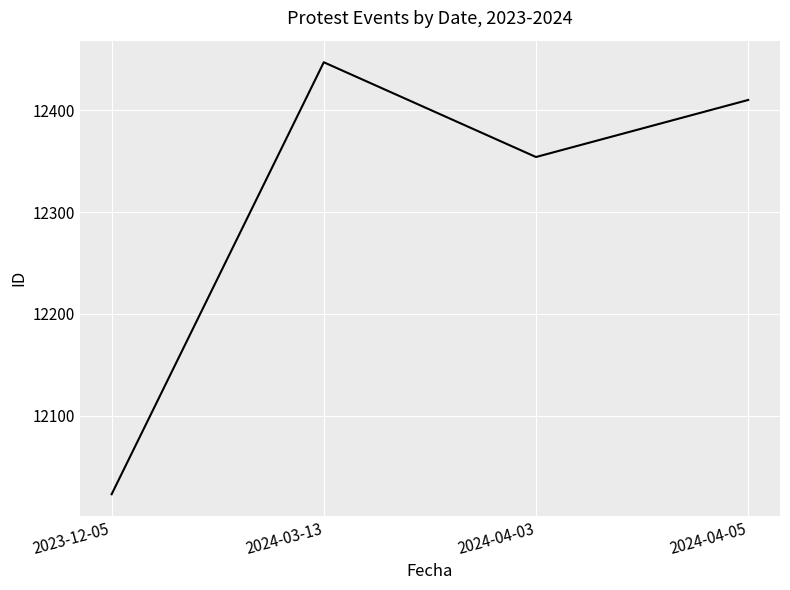

What is the change in value from 2023-12-05 to 2024-03-13?

+424